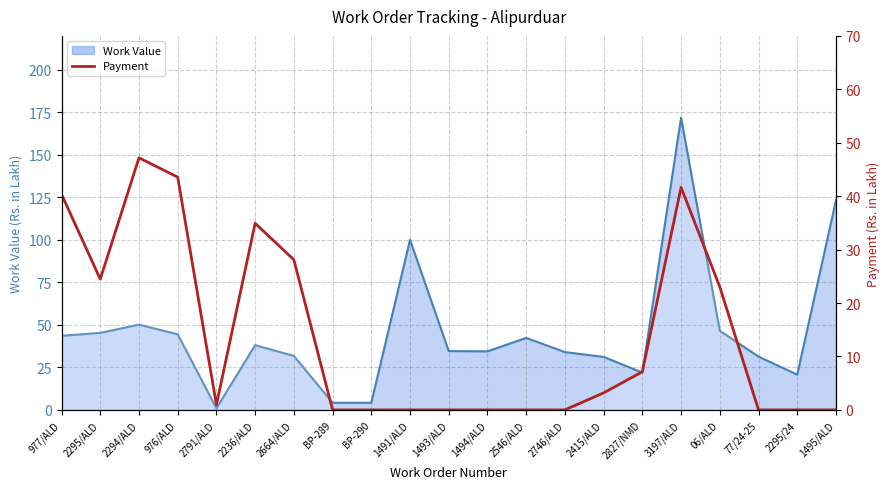

What is the average value?

14.0